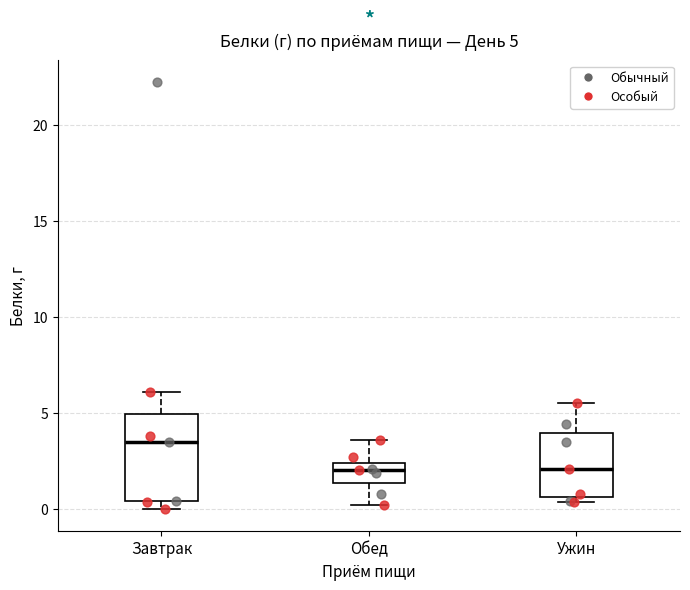

Comparing the boxes themselves (not the whiskers), which one is the tallest?

Завтрак